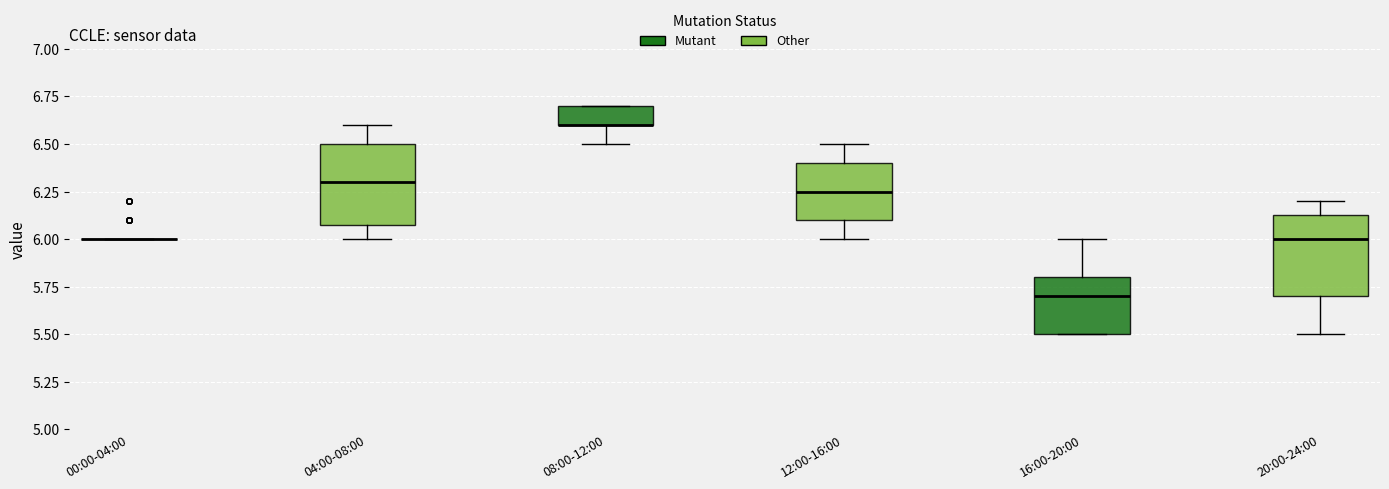

Reading left to right, transcribe this box plot: for each box, give where its median line is, the range the box spans, and where its two whiskers end, as read against the y-axis. The values are not printed on the chart, so give them approximately, as read against the axis.

00:00-04:00: box collapsed to a line at 6.00, whiskers 6.00 to 6.00
04:00-08:00: median 6.30, box 6.10 to 6.50, whiskers 6.00 to 6.60
08:00-12:00: median 6.60 (drawn on the box's lower edge), box 6.60 to 6.70, whiskers 6.50 to 6.70
12:00-16:00: median 6.25, box 6.10 to 6.40, whiskers 6.00 to 6.50
16:00-20:00: median 5.70, box 5.50 to 5.80, whiskers 5.50 to 6.00
20:00-24:00: median 6.00, box 5.70 to 6.15, whiskers 5.50 to 6.20